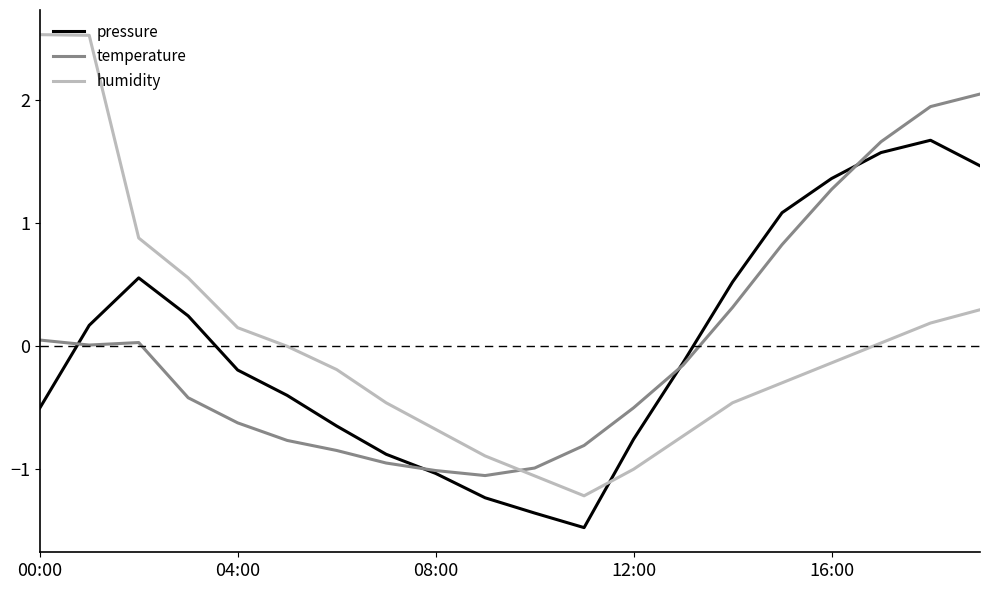

What is the minimum value shown in the chart?

-1.5